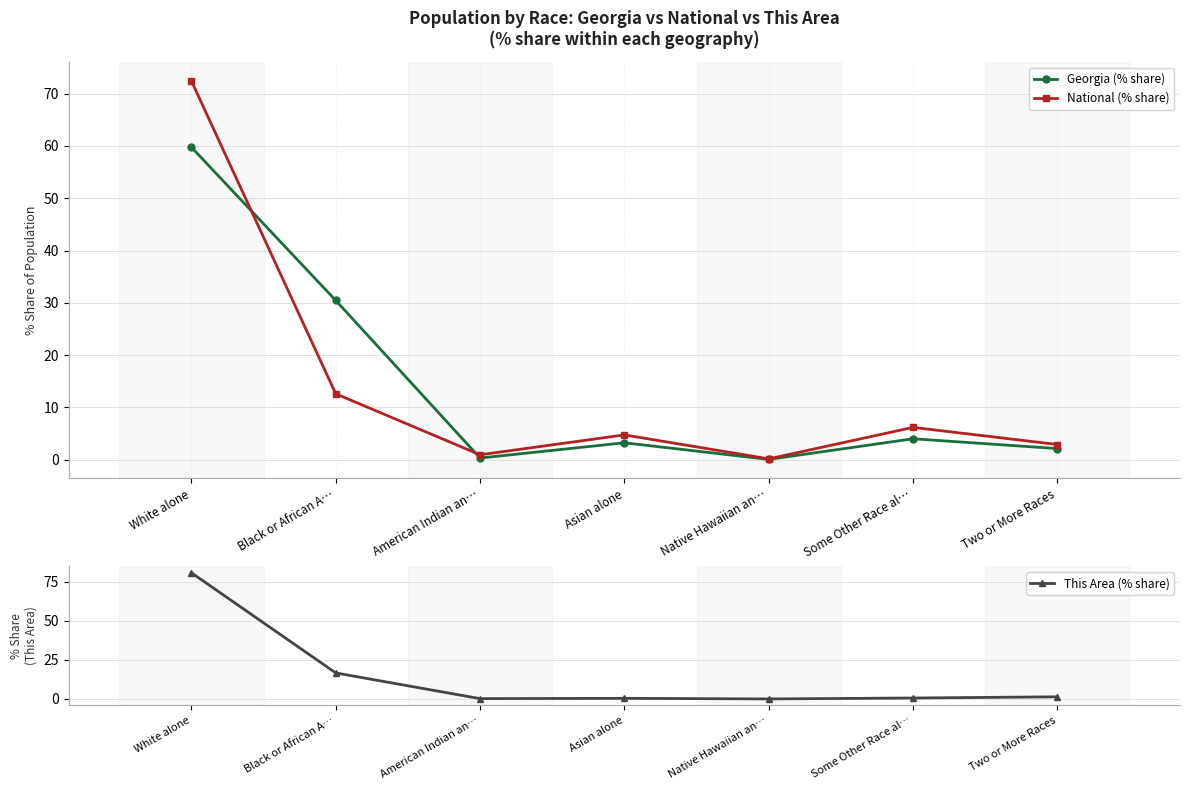

How many interior local peaks does the National (% share) series have?

2